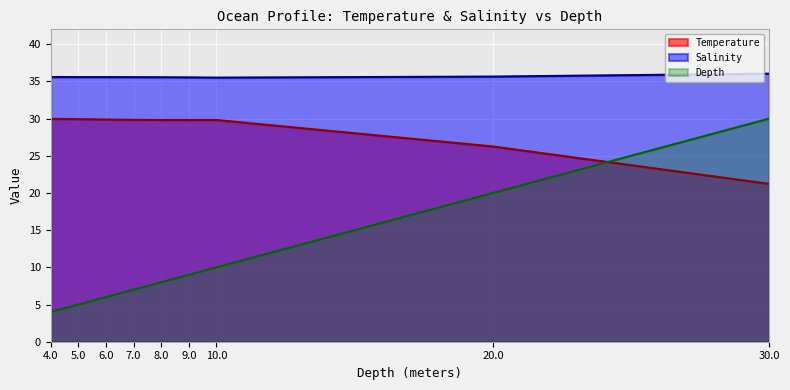

How many lines are shown in the chart?

3